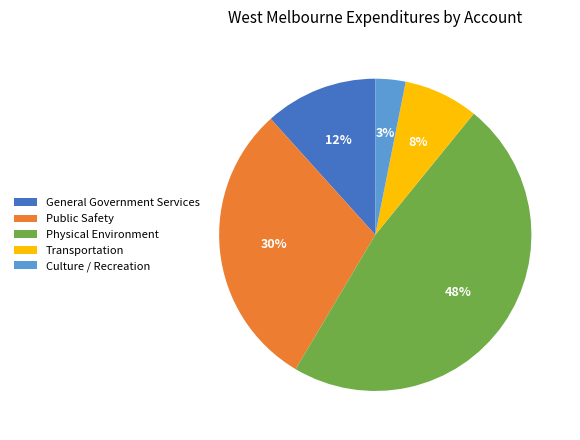

Rank the categories by value from lowest to highest.

Culture / Recreation, Transportation, General Government Services, Public Safety, Physical Environment